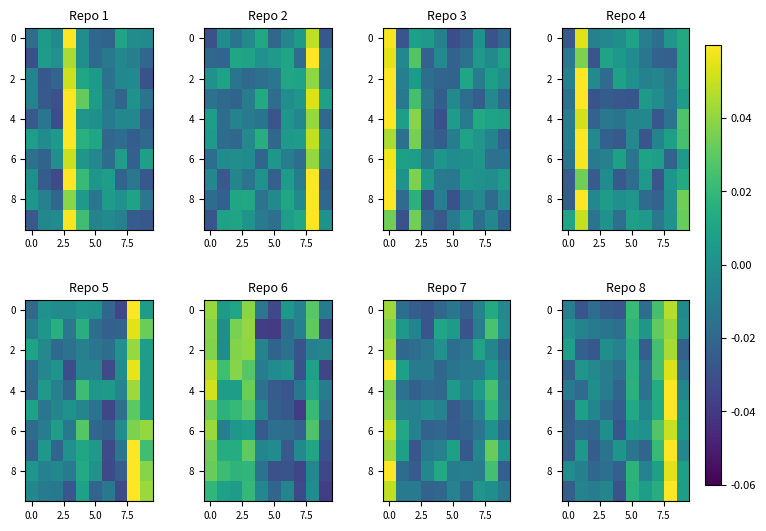

At how many categories does at least one series exceed 0?

8